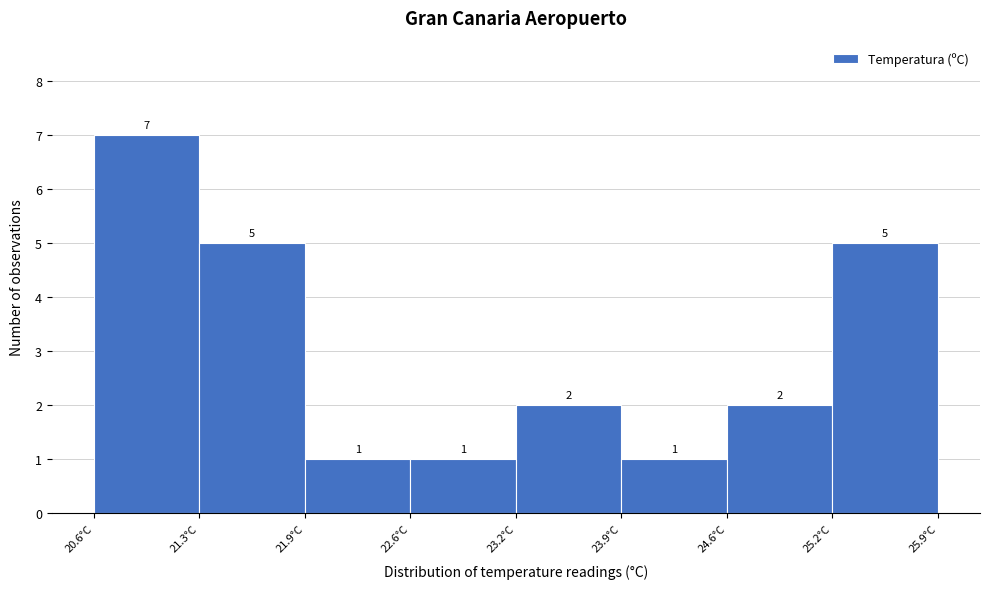

How tall is the bar that spans 24.6 to 25.2 on the x-axis? The bar edges are not printed on the chart, so give them approximately, as read against the axis.

2